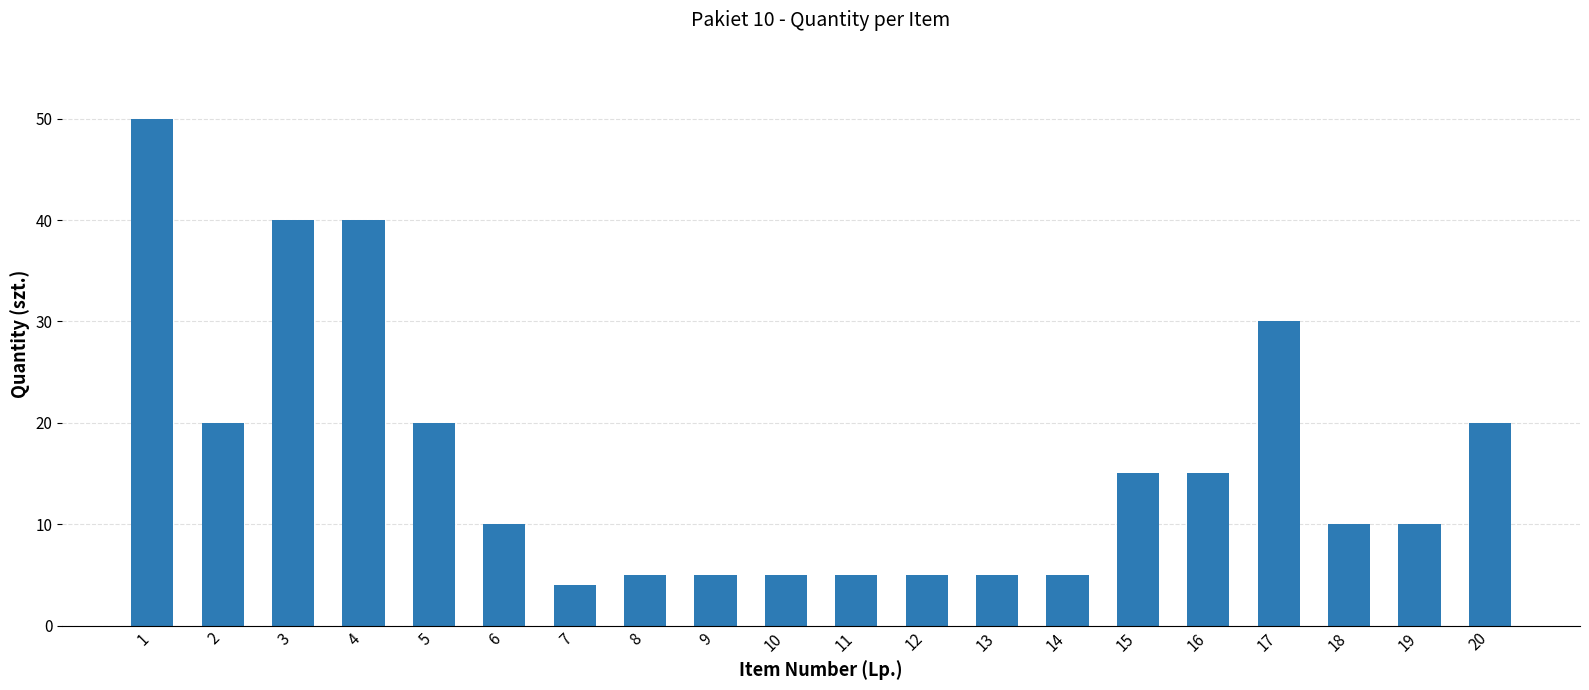

The chart shows a value of 6 at 6. True or false?

False